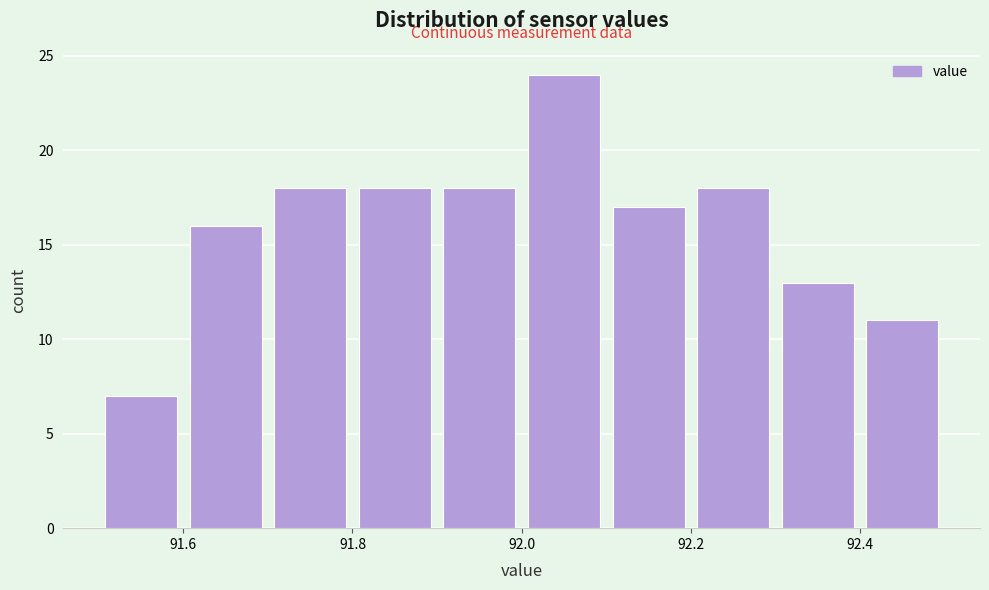

Which range on the x-axis has the tallest bar?

92.0 to 92.1